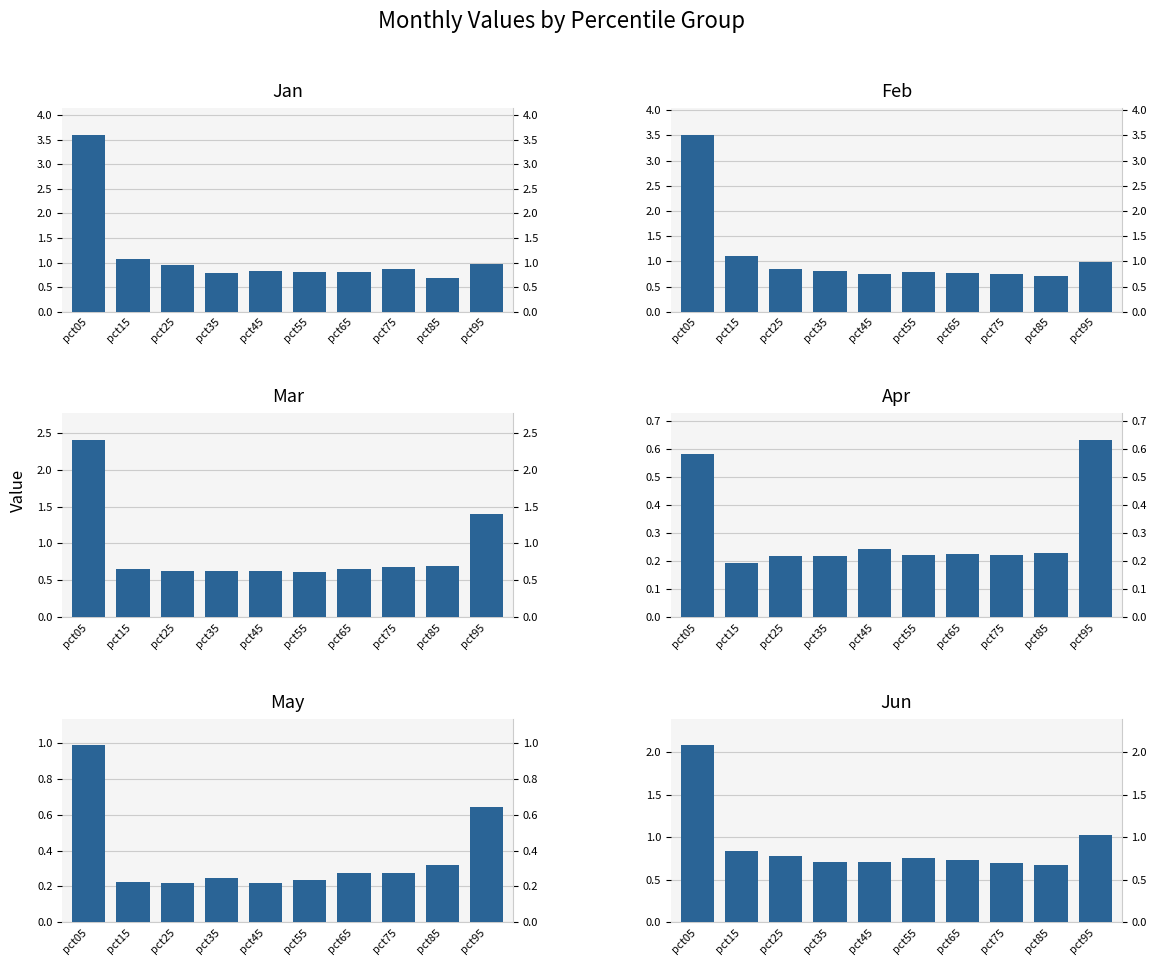

Which category has the highest value across all series?

pct05